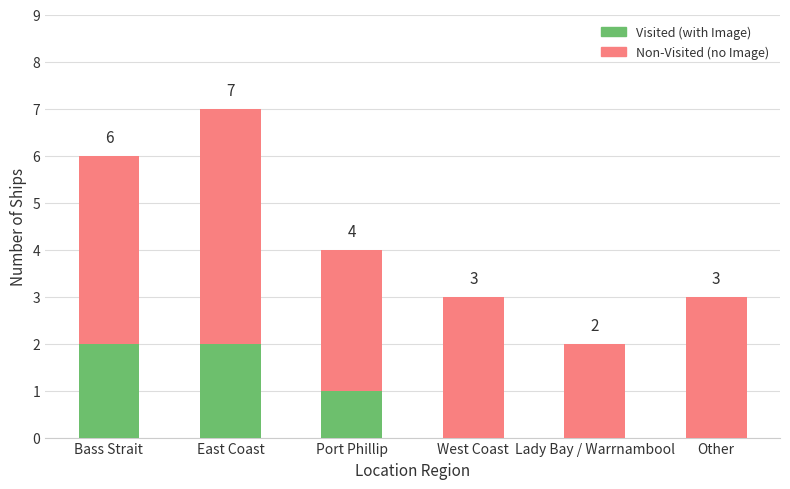

What is the sum of all Visited (with Image) values?

5